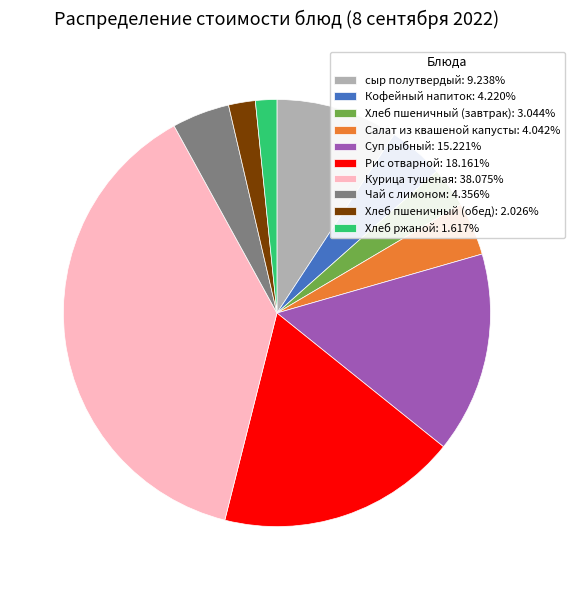

Approximately how many times larger is the value at Кофейный напиток compared to Хлеб пшеничный (завтрак)?

1.4